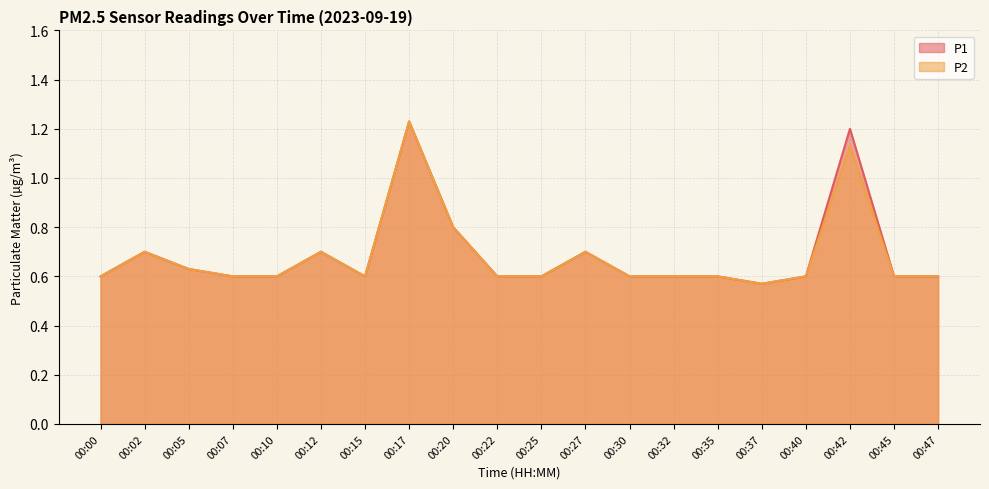

Rank the series by their maximum value, from lowest to highest.

P1, P2